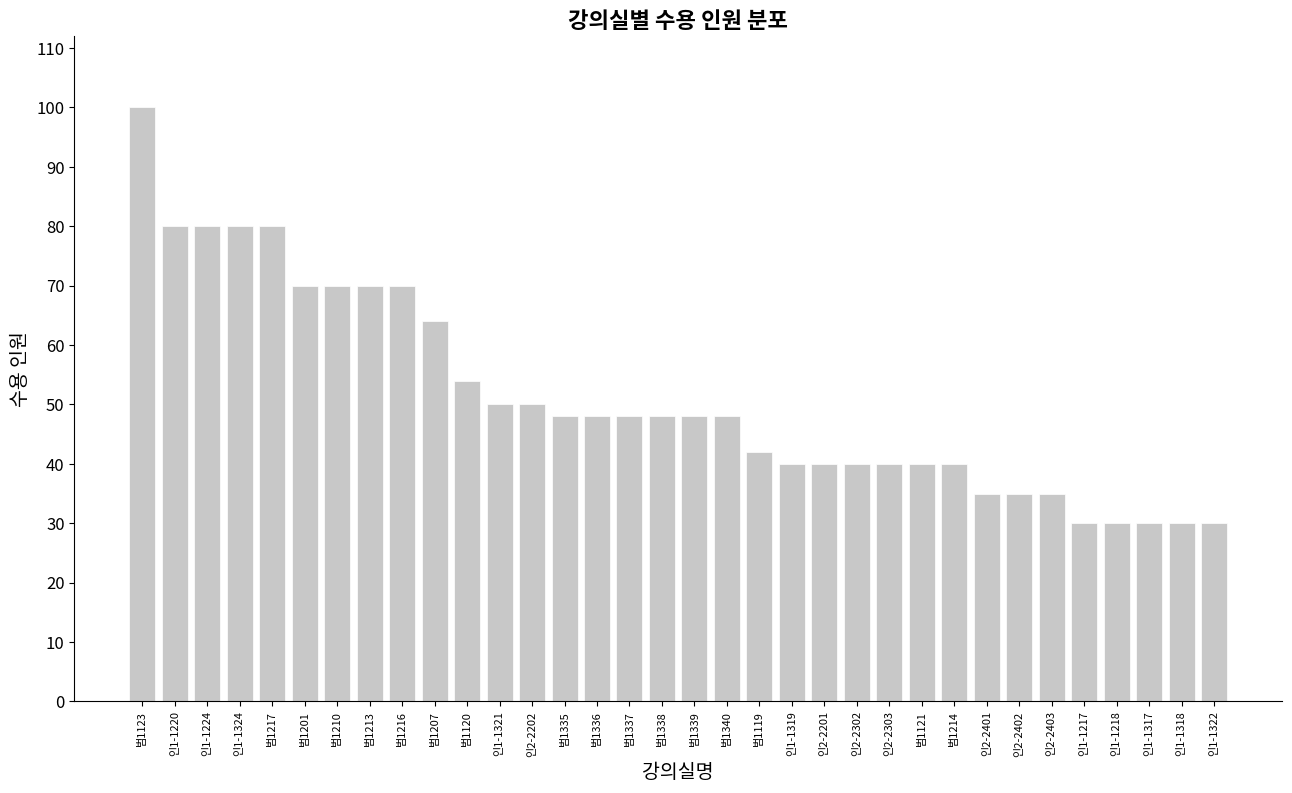

Reading right to left, what are all the values shown in this chart?

30	30	30	30	30	35	35	35	40	40	40	40	40	40	42	48	48	48	48	48	48	50	50	54	64	70	70	70	70	80	80	80	80	100